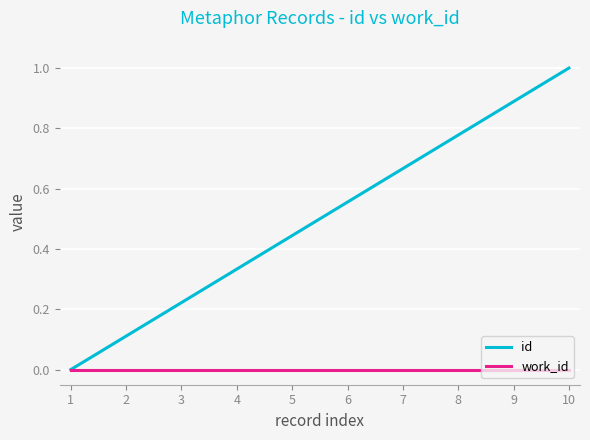

How many lines are shown in the chart?

2